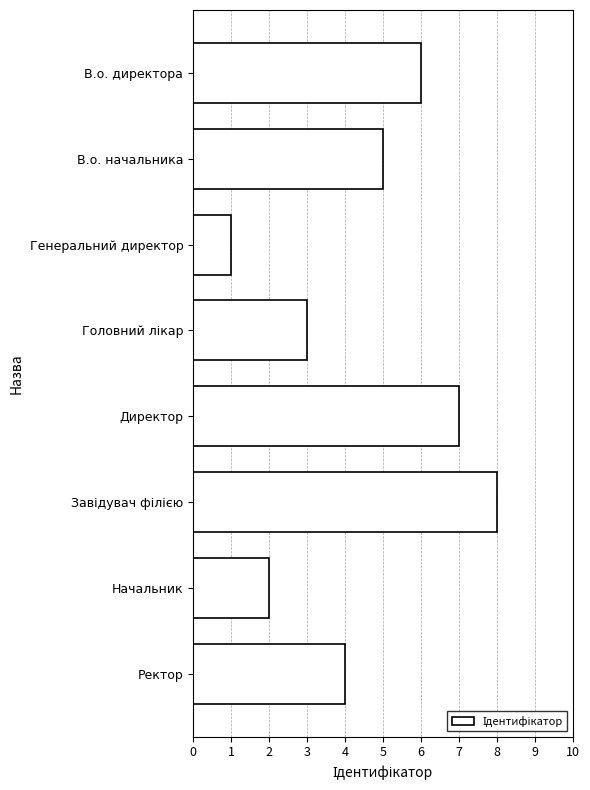

Between В.о. директора and Ректор, which is larger?

В.о. директора